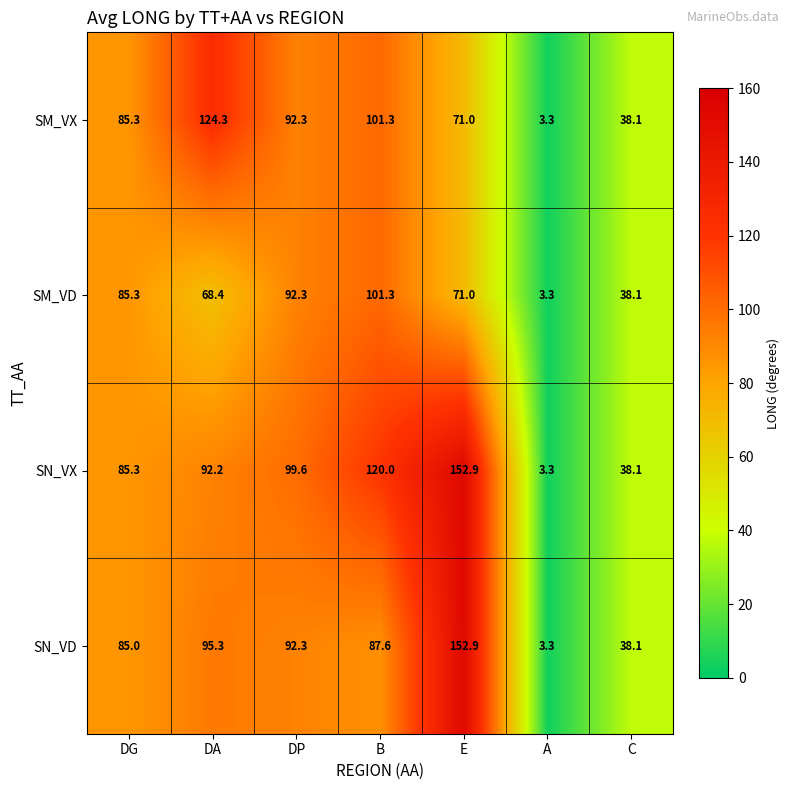

Between DG and B, which series saw the biggest shift?

SN_VX